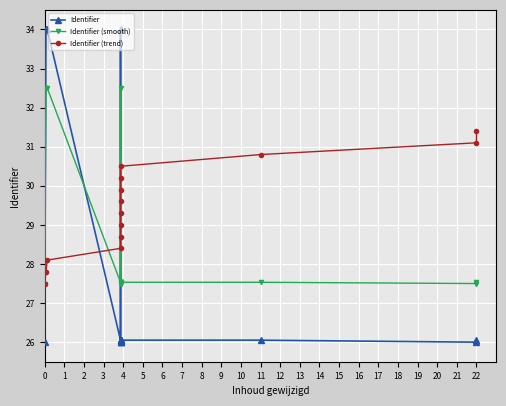

How many intersections are there between Identifier and Identifier (trend)?

4